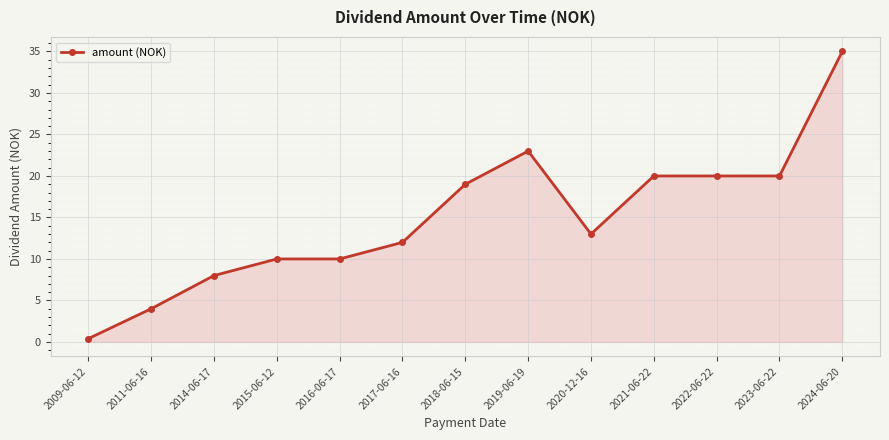

Reading left to right, extract all data points from this chart.

0.4	4.0	8.0	10.0	10.0	12.0	19.0	23.0	13.0	20.0	20.0	20.0	35.0